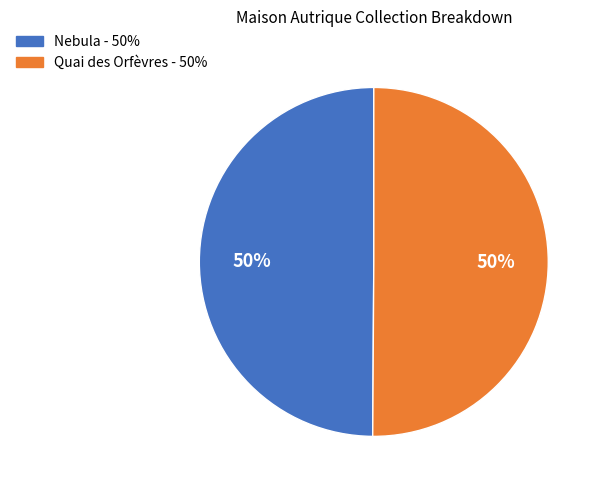

What is the ratio of the value at Nebula to the value at Quai des Orfèvres?

1.0